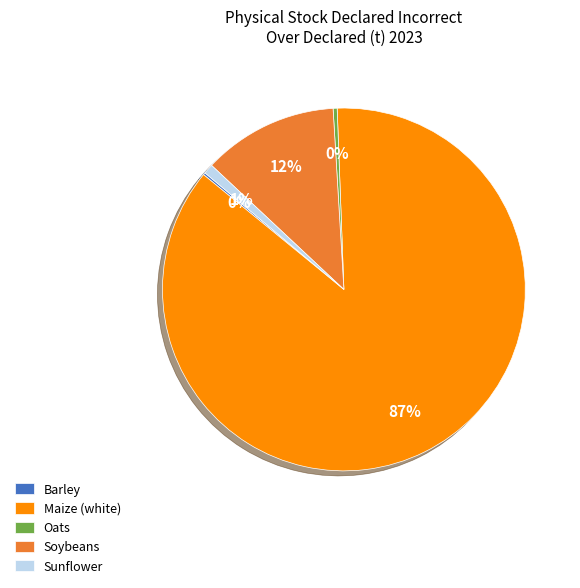

Combined, do Sunflower and Maize (white) account for over 50%?

Yes